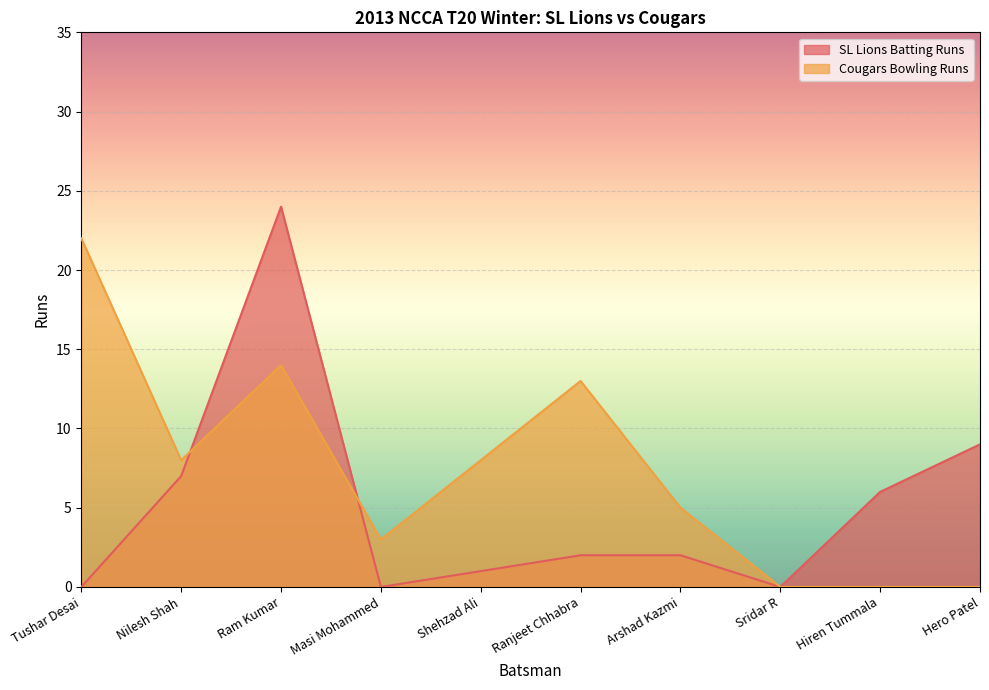

What is the sum of all SL Lions Batting Runs values?

51